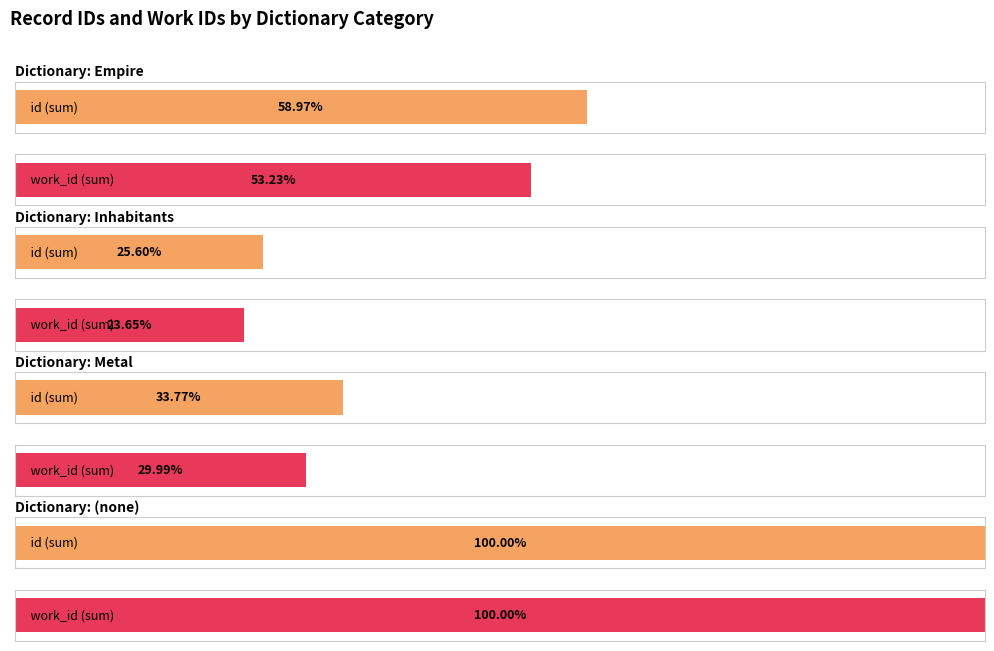

The value of work_id at Metal is 5290. True or false?

True